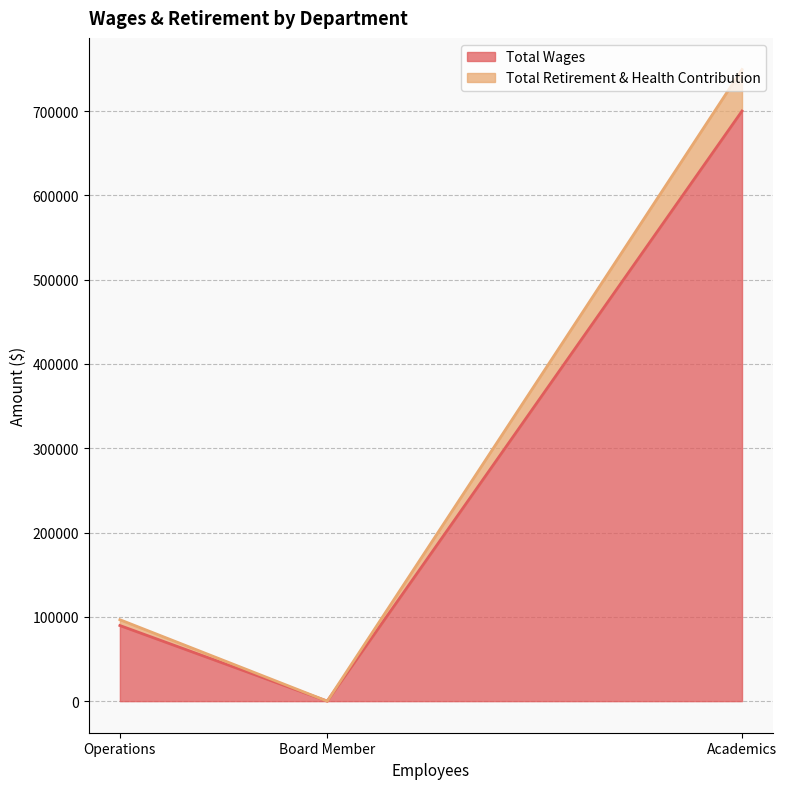

Which has a higher value, Academics or Operations?

Academics